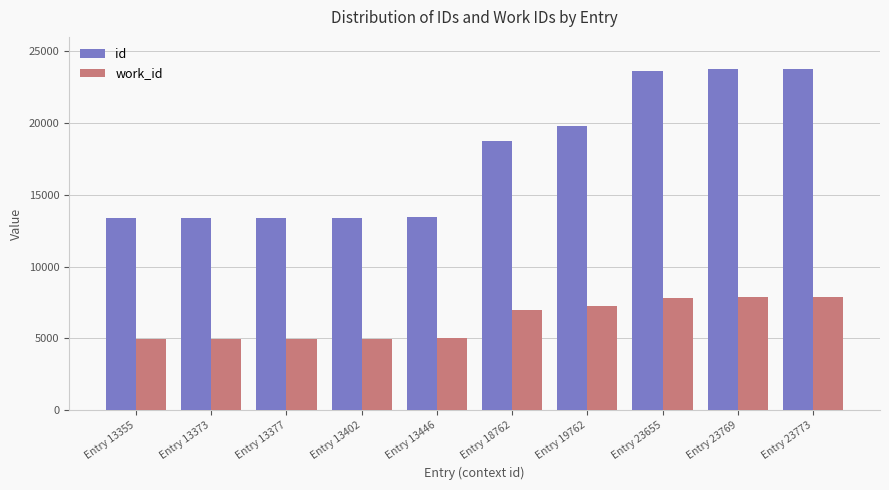

What is the spread (max minus min) of values at Entry 19762?

12509